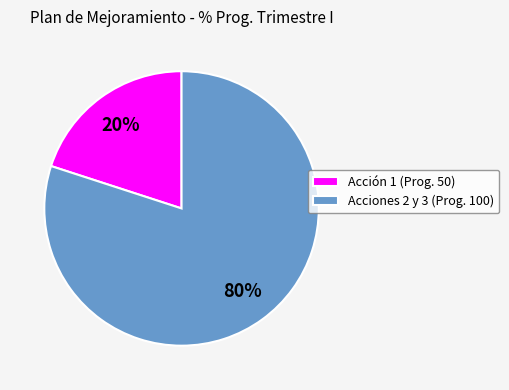

What is the majority slice?

Acciones 2 y 3 (Prog. 100)